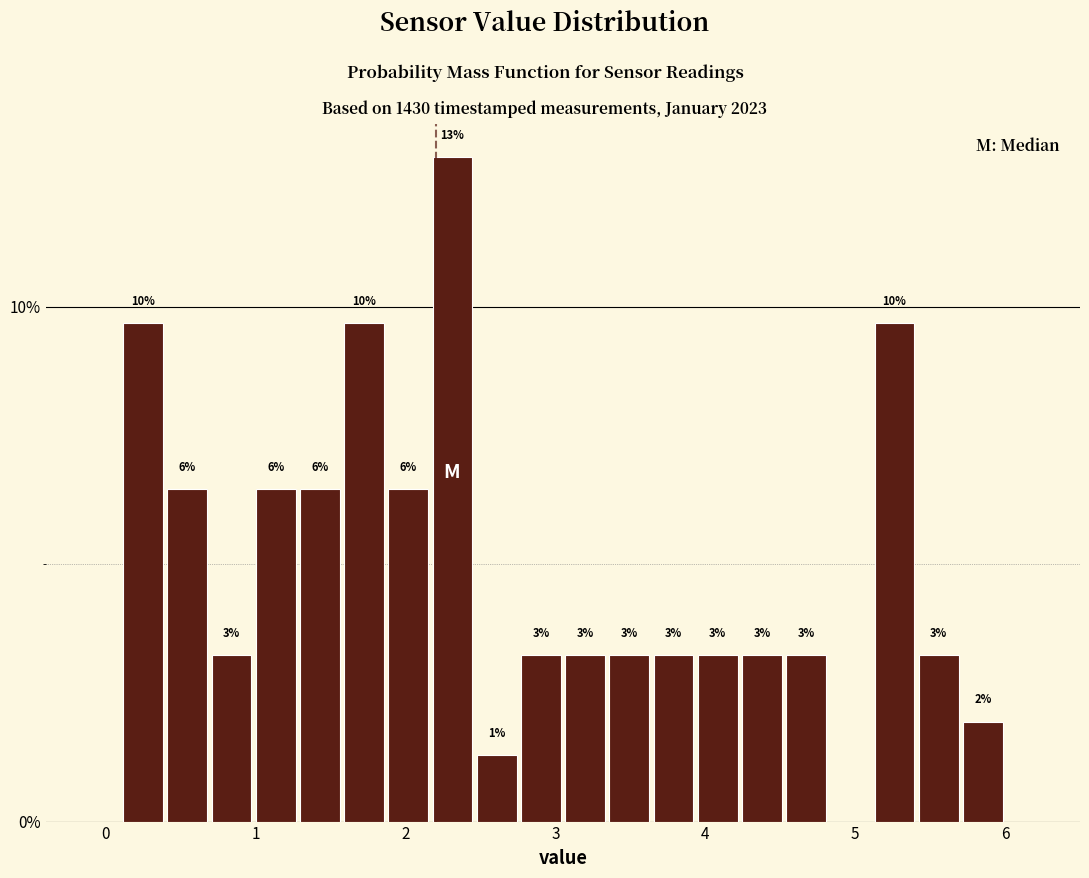

Around what value on the x-axis is the tallest bar? Give the approximate position of its centre, as read against the axis.

2.3